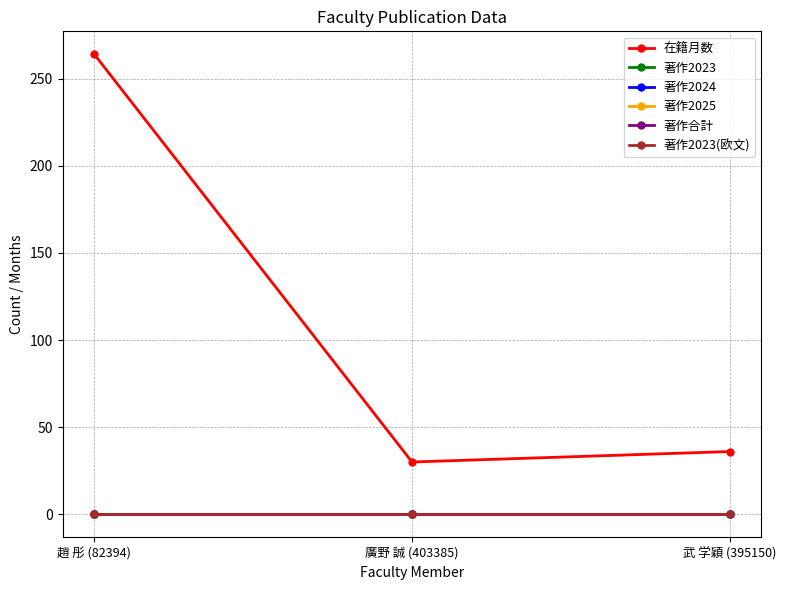

Does the chart display data point markers on the line(s)?

Yes